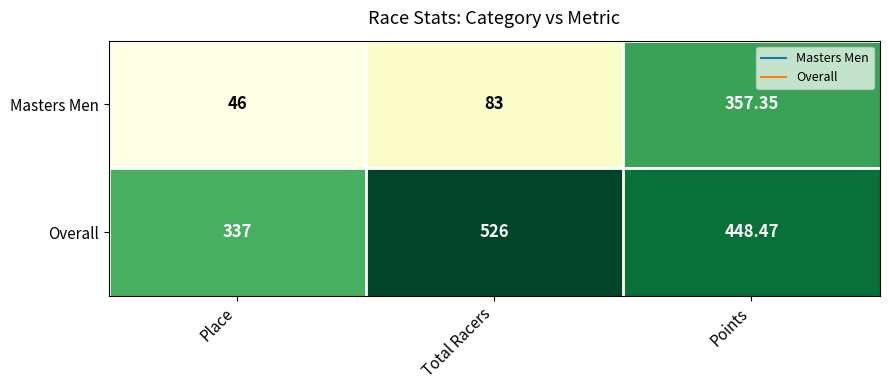

At which label is Overall closest to 431?

Points